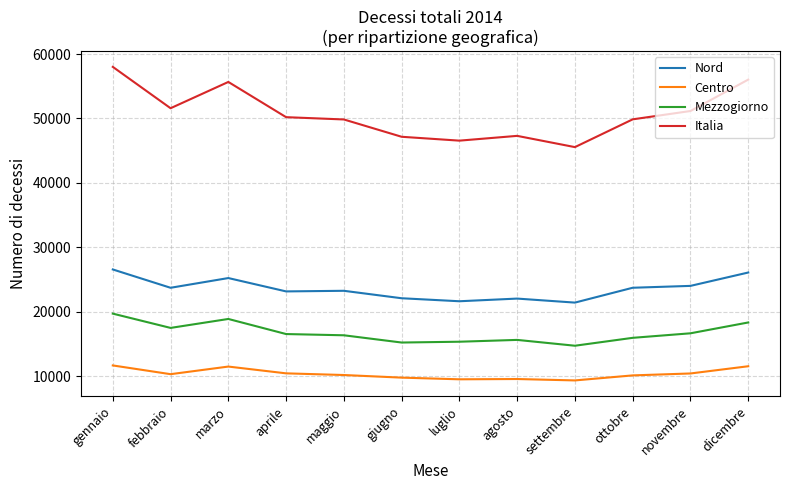

True or false: Nord has a value of 23743 at ottobre.

True